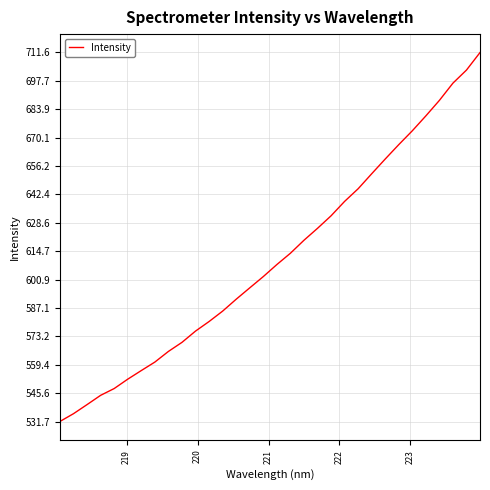

What is the maximum value shown in the chart?

711.6